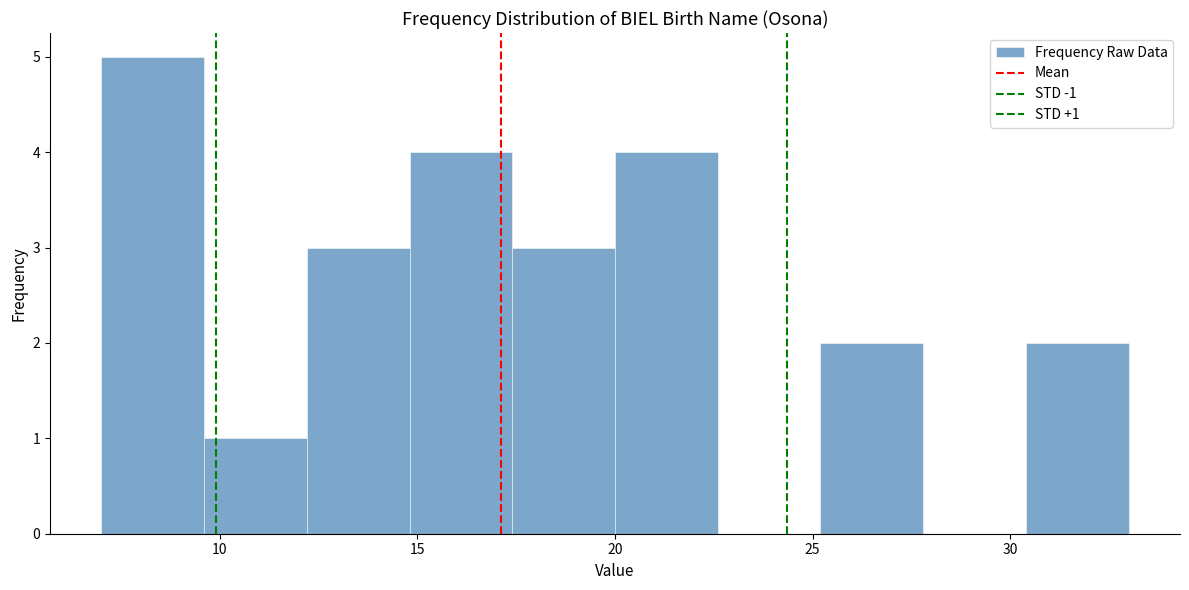

Over which range of the x-axis is the bar tallest?

7.0 to 9.6